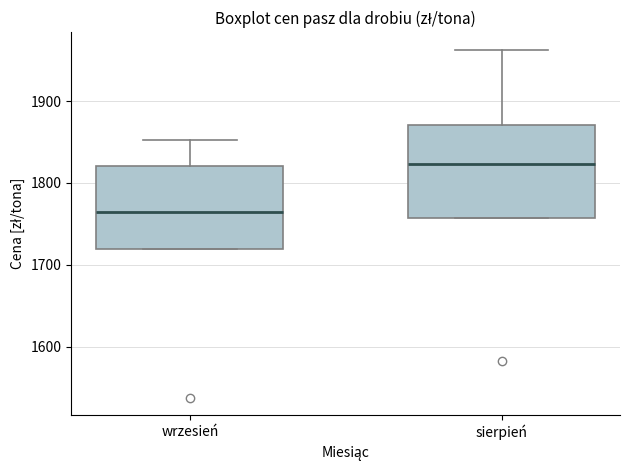

Which box is the tallest, from its lower edge to its upper edge?

sierpień